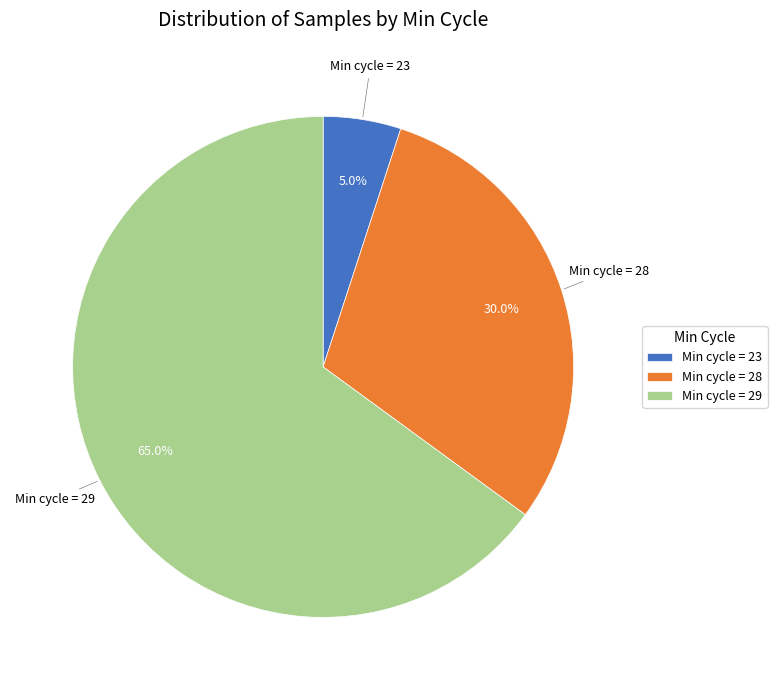

Which category has the biggest portion of the pie?

Min cycle = 29